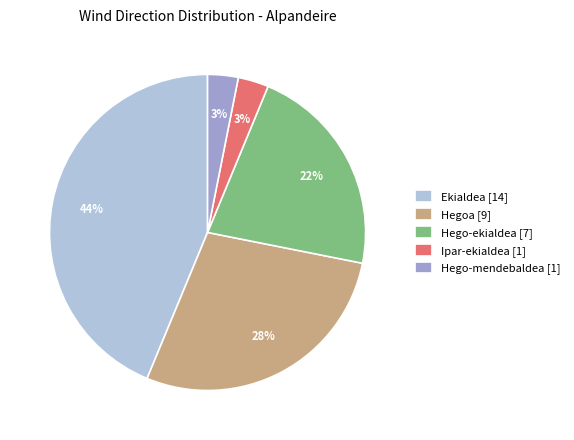

Count the number of slices in the pie.

5